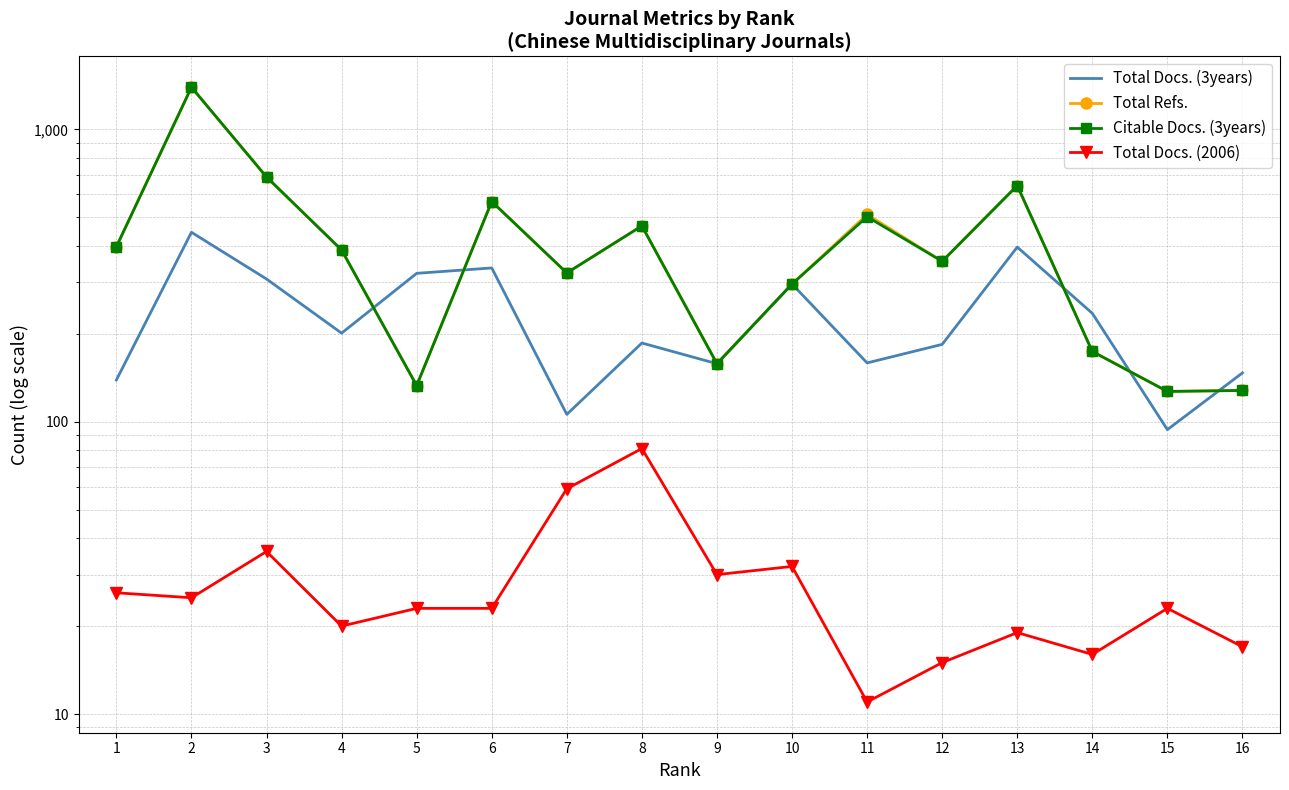

Which series has the largest total across all categories?

Total Refs.